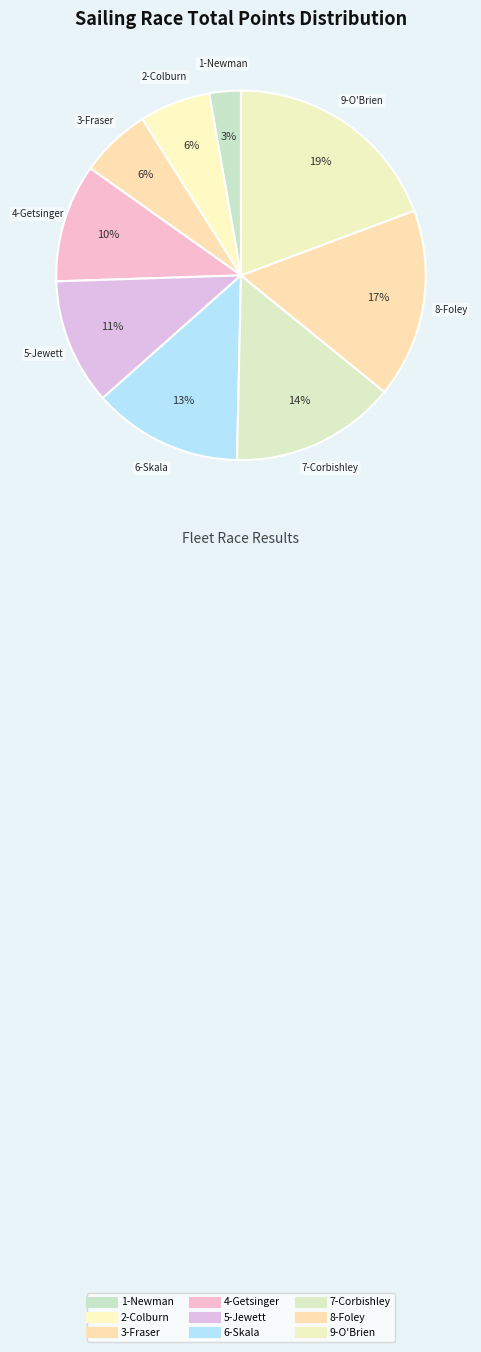

True or false: 3-Fraser accounts for 6% of the total.

True